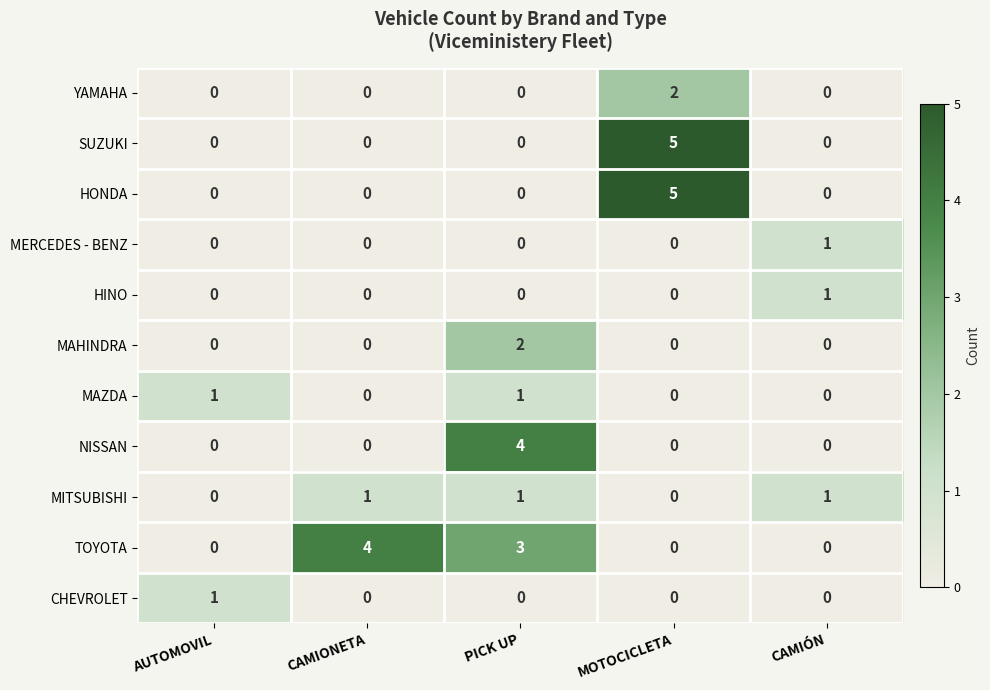

The value of HONDA at MOTOCICLETA is 7. True or false?

False